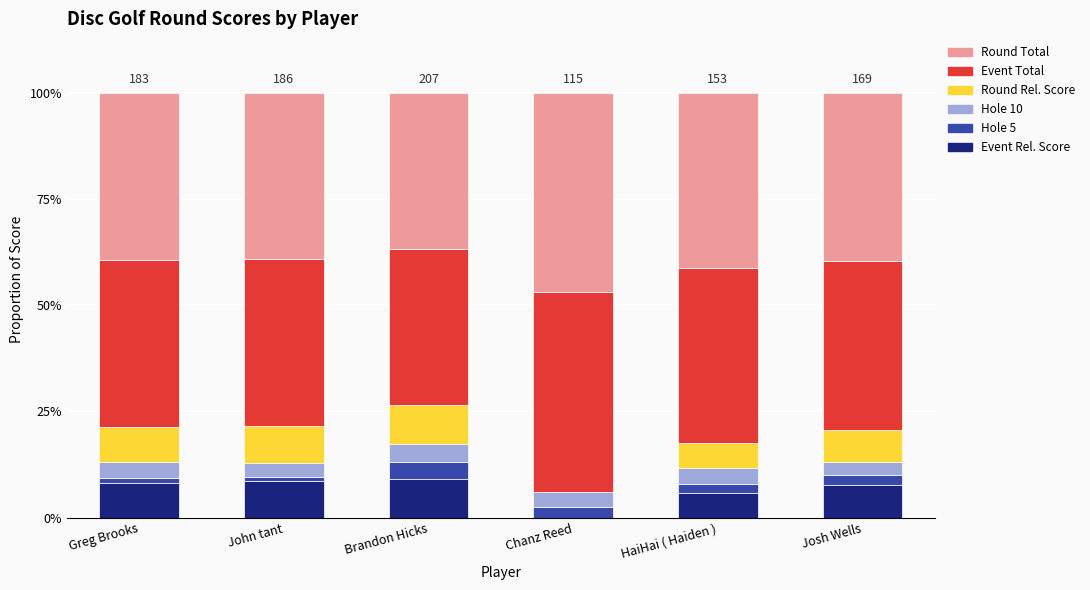

What position from the right is Josh Wells?

1